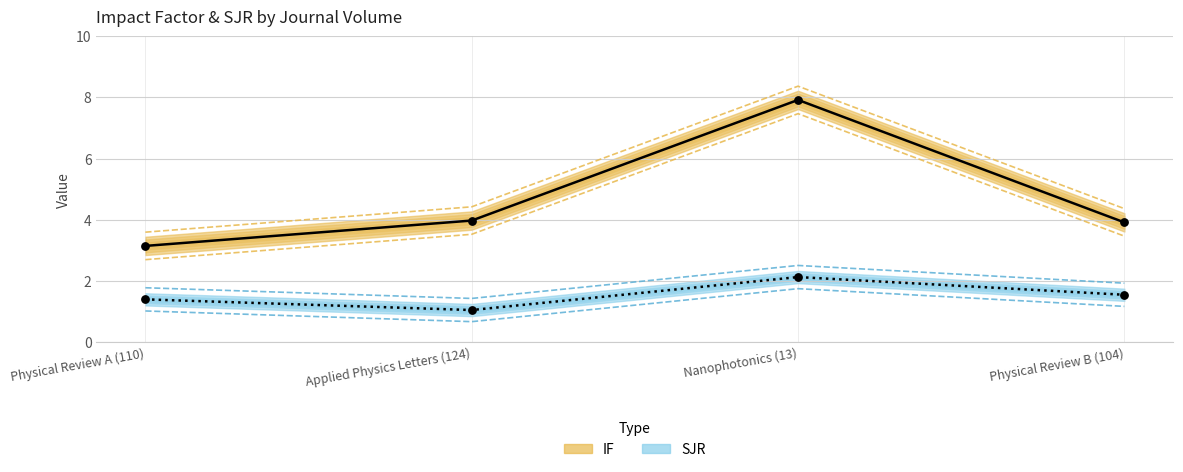

Is the value of IF at Applied Physics Letters (124) greater than the value of SJR at Nanophotonics (13)?

Yes